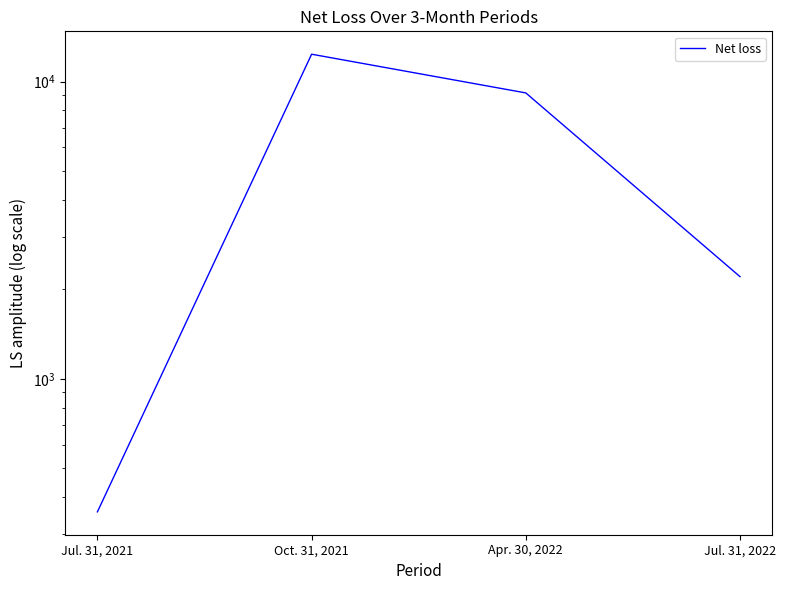

What is the change in value from Oct. 31, 2021 to Jul. 31, 2022?

-10150